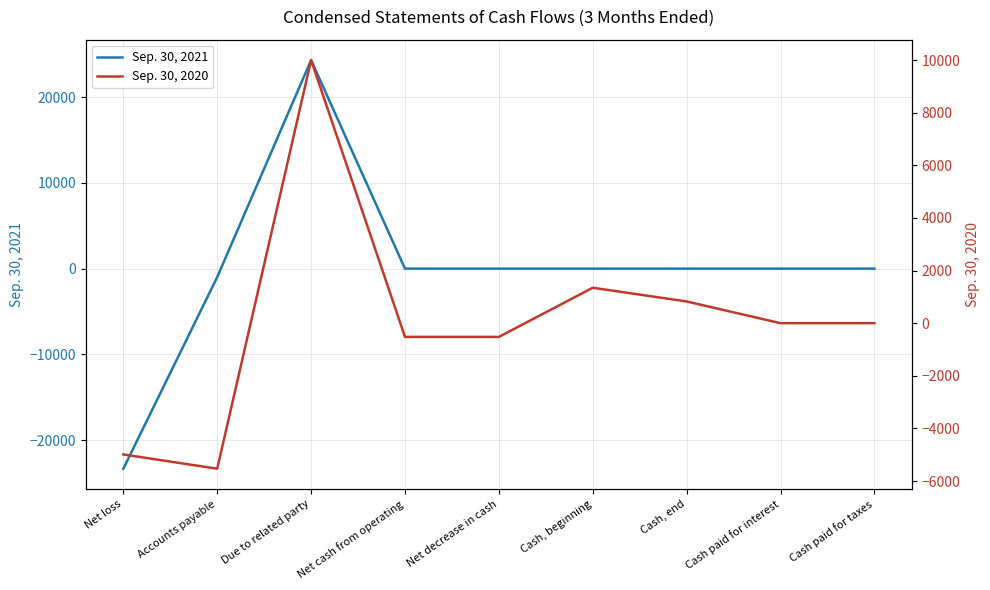

List the labels in order of Sep. 30, 2021 value, smallest first.

Net loss, Accounts payable, Net cash from operating, Net decrease in cash, Cash, beginning, Cash, end, Cash paid for interest, Cash paid for taxes, Due to related party